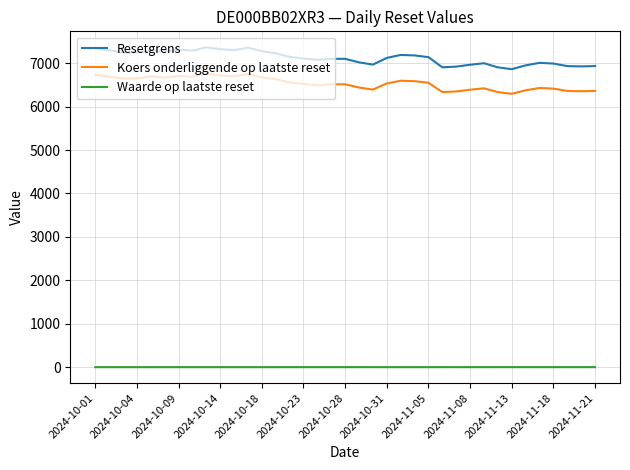

What is the difference between the maximum and minimum values in the Resetgrens series?

502.9